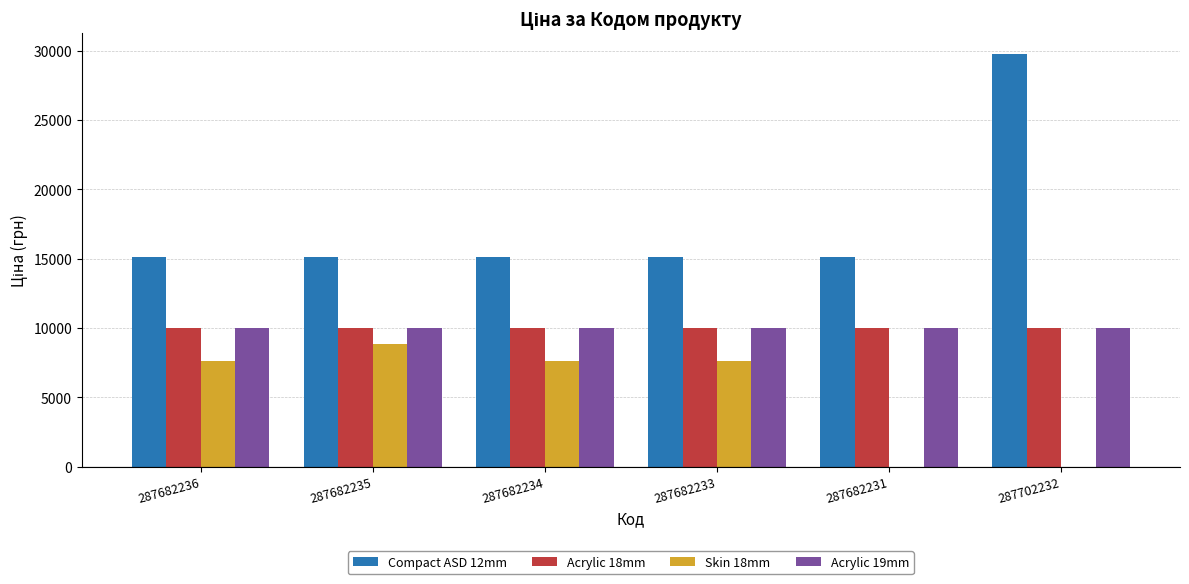

The Acrylic 18mm series shows 9975.0 at 287682234. True or false?

True